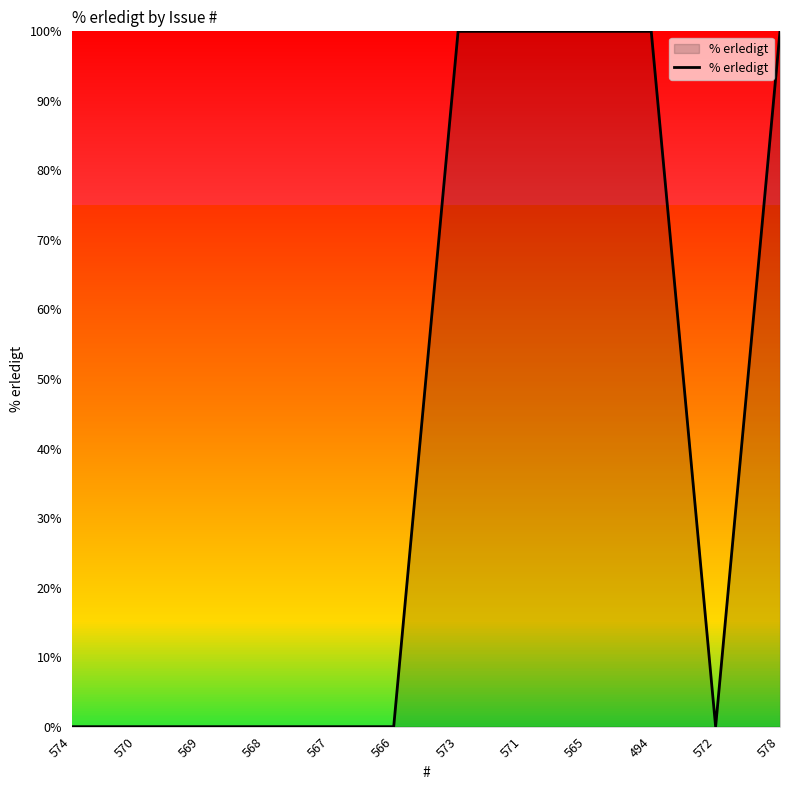

What is the sum of all values?

500